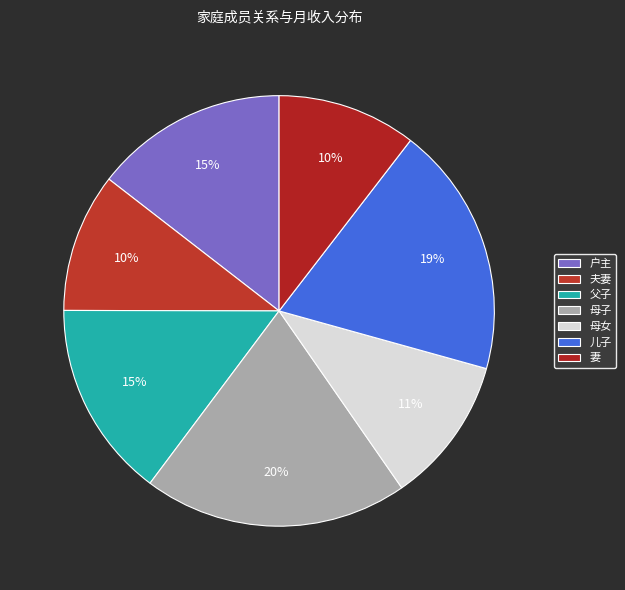

How many segments does this pie chart have?

7